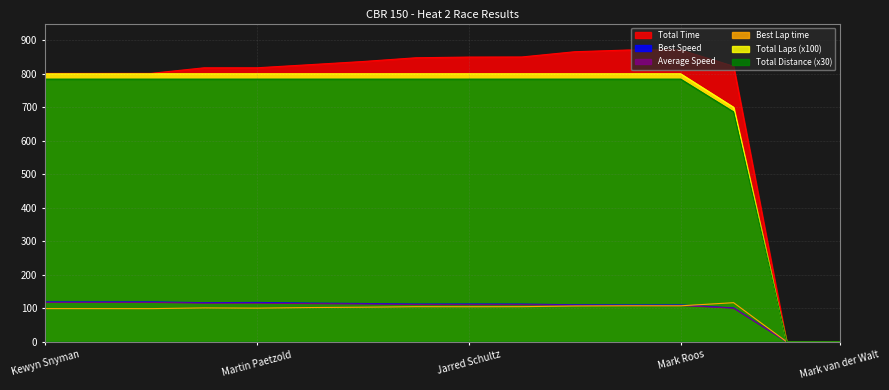

Which has a higher value, Joshua Louw or Jonny Towers?

Joshua Louw